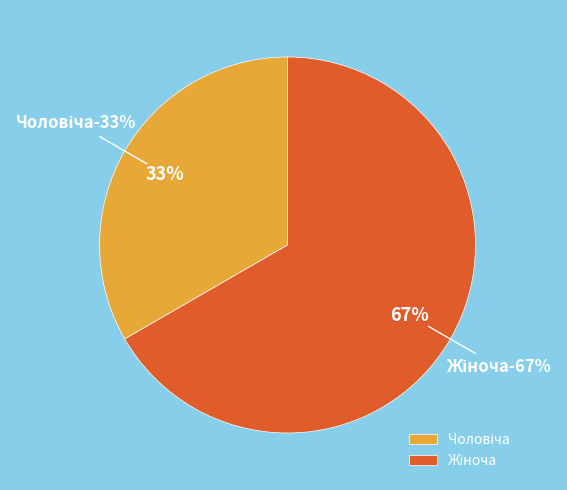

How many slices are in this pie chart?

2